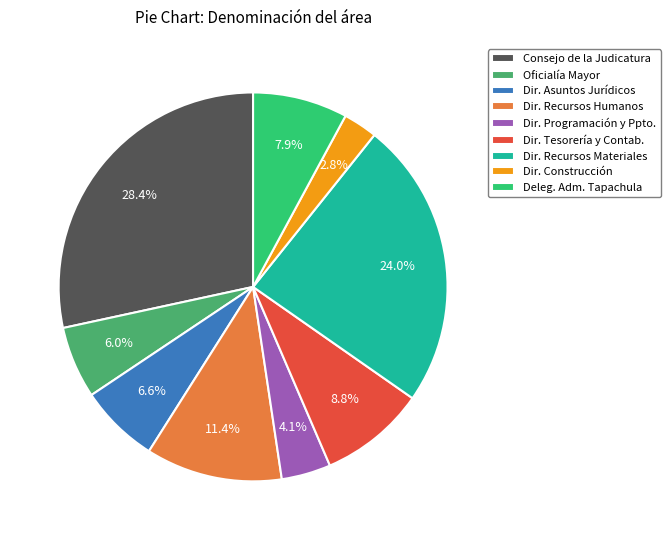

Which has a higher value, Dir. Programación y Ppto. or Consejo de la Judicatura?

Consejo de la Judicatura